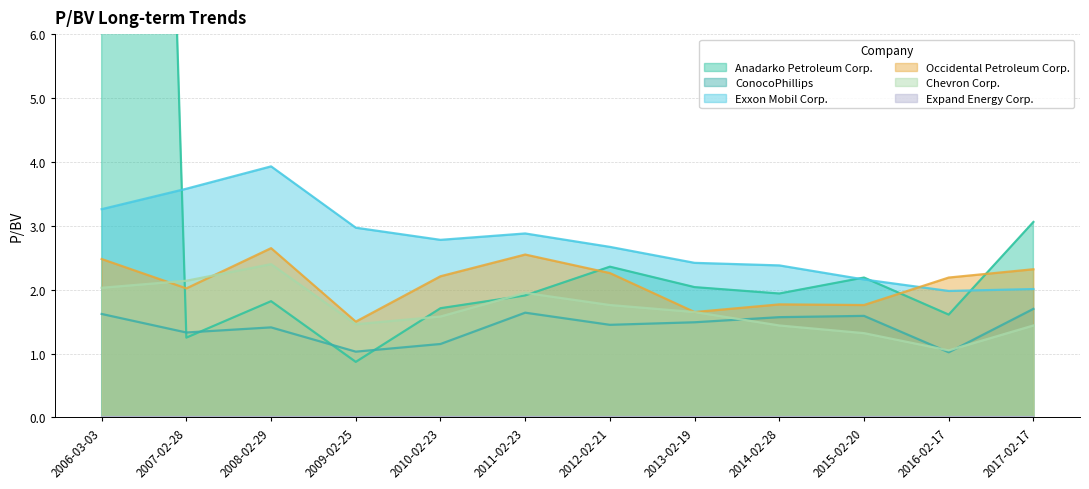

Does the chart have visible grid lines?

Yes